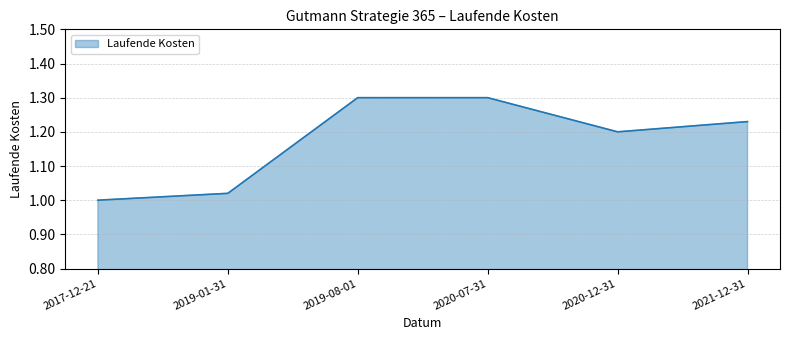

Where is the first local minimum?

2020-12-31